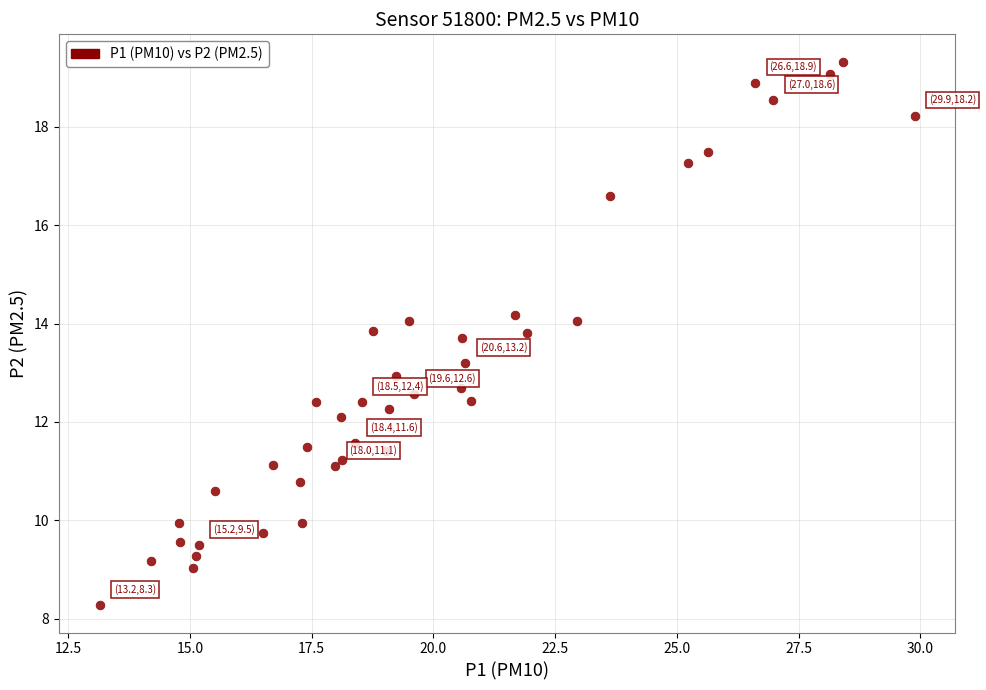

What is the range of X values (max minus min)?

16.7